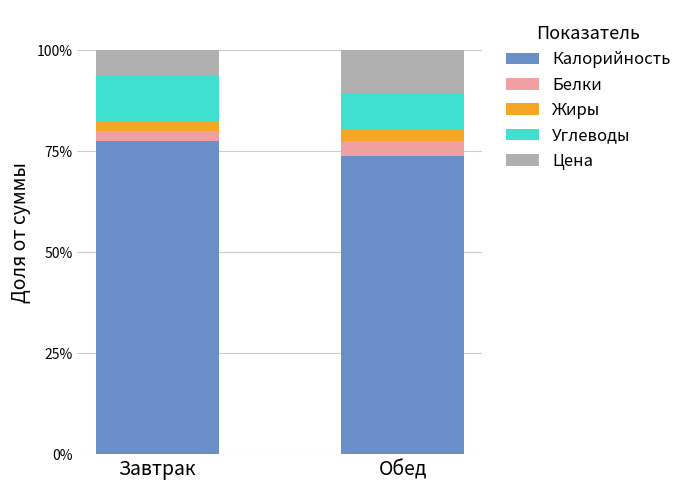

What is the total value across all series at Обед?

100.0